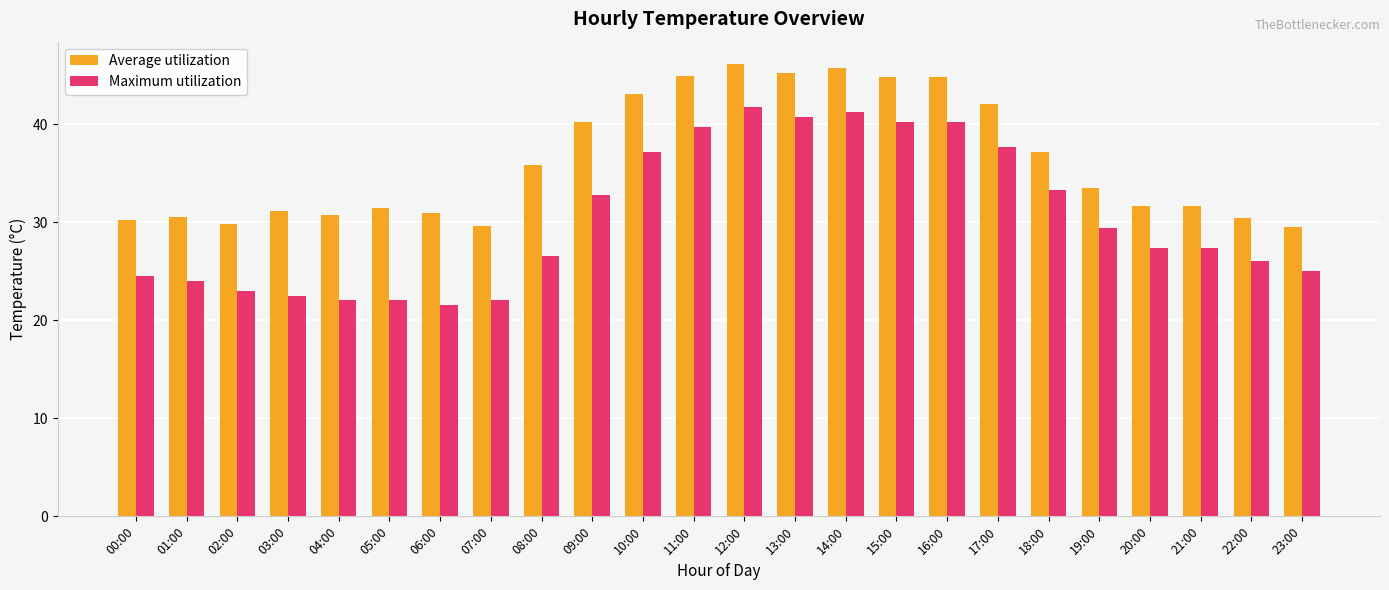

How many bars are there in total?

48